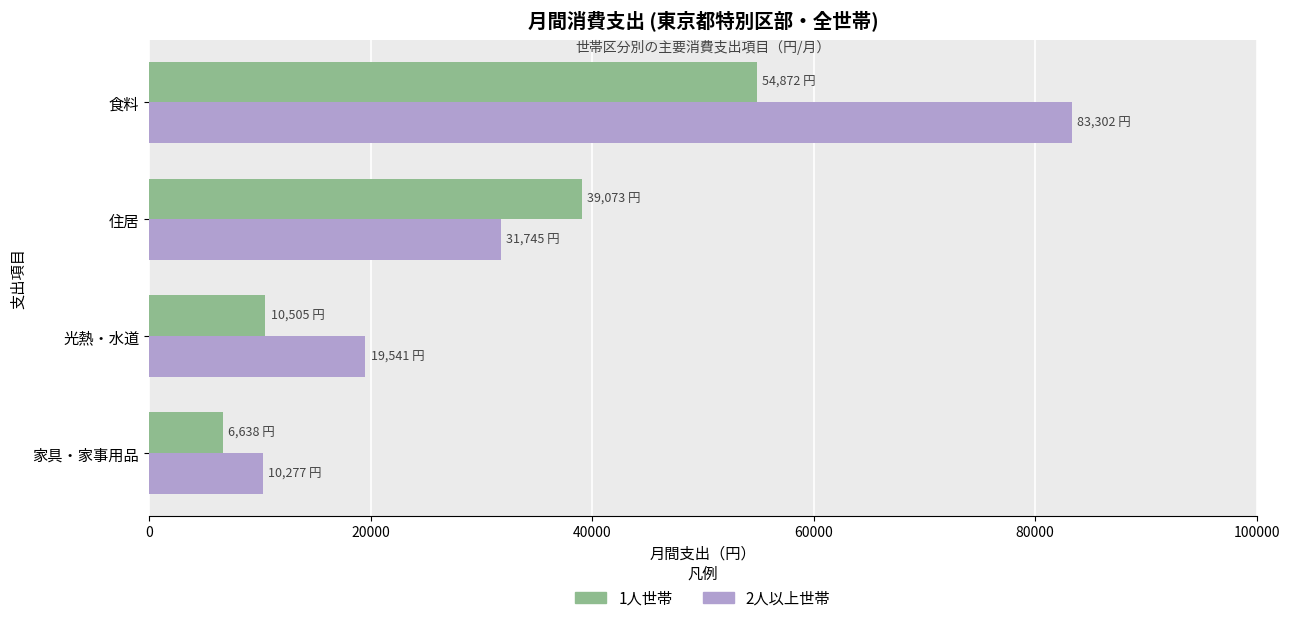

What is the approximate value of 2人以上世帯 at 住居, to the nearest 100?

31700